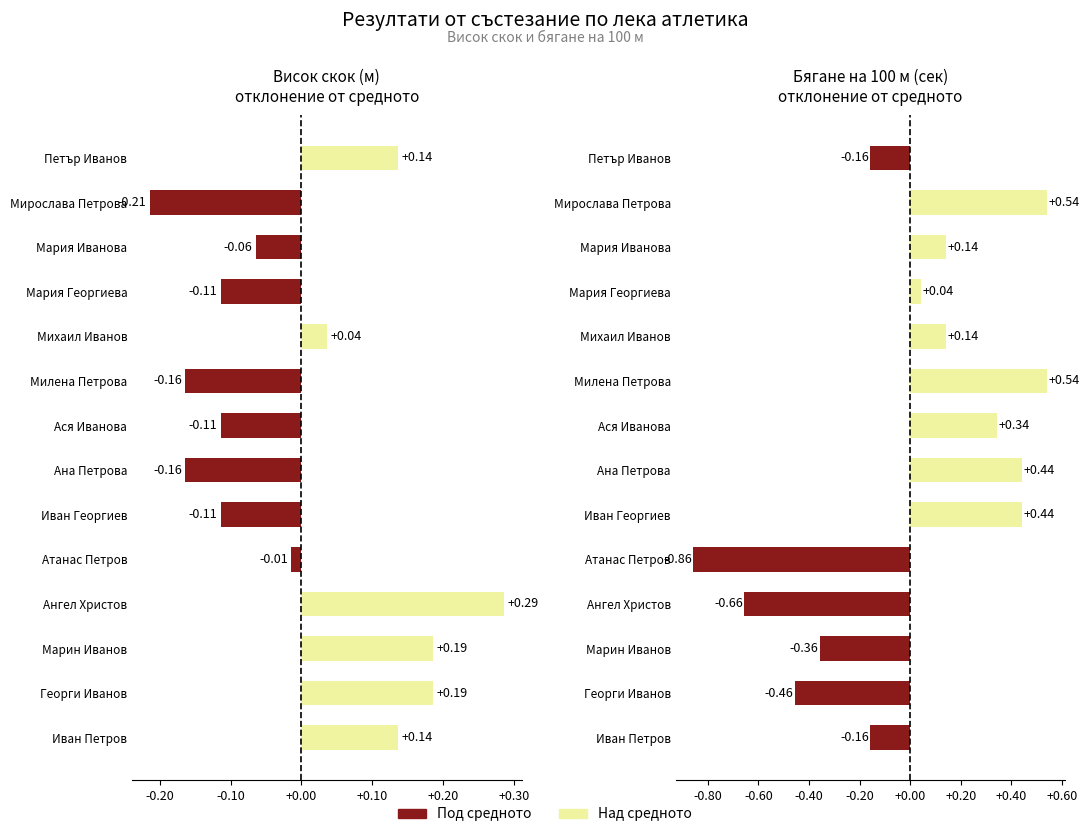

Reading right to left, transcribe all the data shown in this chart.

Висок скок (м): Петър Иванов=0.1	Мирослава Петрова=-0.2	Мария Иванова=-0.1	Мария Георгиева=-0.1	Михаил Иванов=0.0	Милена Петрова=-0.2	Ася Иванова=-0.1	Ана Петрова=-0.2	Иван Георгиев=-0.1	Атанас Петров=-0.0	Ангел Христов=0.3	Марин Иванов=0.2	Георги Иванов=0.2	Иван Петров=0.1
Бягане на 100 м (секунди): Петър Иванов=-0.2	Мирослава Петрова=0.5	Мария Иванова=0.1	Мария Георгиева=0.0	Михаил Иванов=0.1	Милена Петрова=0.5	Ася Иванова=0.3	Ана Петрова=0.4	Иван Георгиев=0.4	Атанас Петров=-0.9	Ангел Христов=-0.7	Марин Иванов=-0.4	Георги Иванов=-0.5	Иван Петров=-0.2